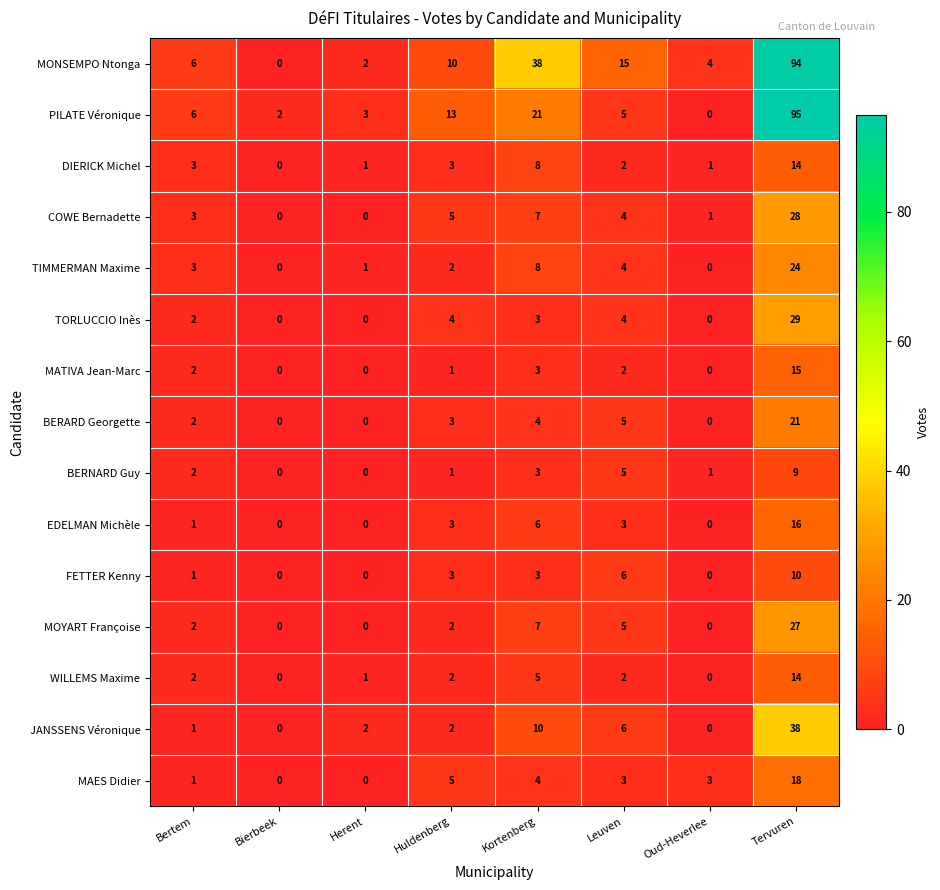

Which series has the largest total across all categories?

MONSEMPO Ntonga